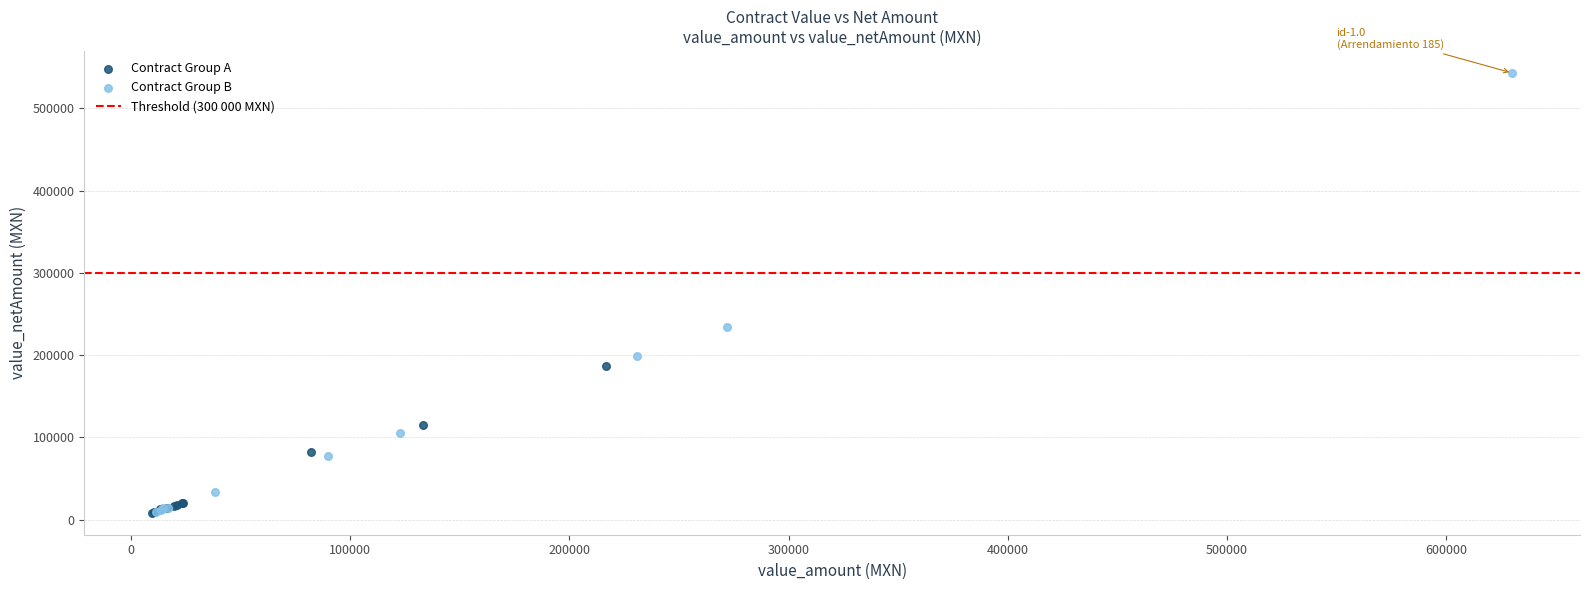

Which series contains the highest Y value?

Contract Group B